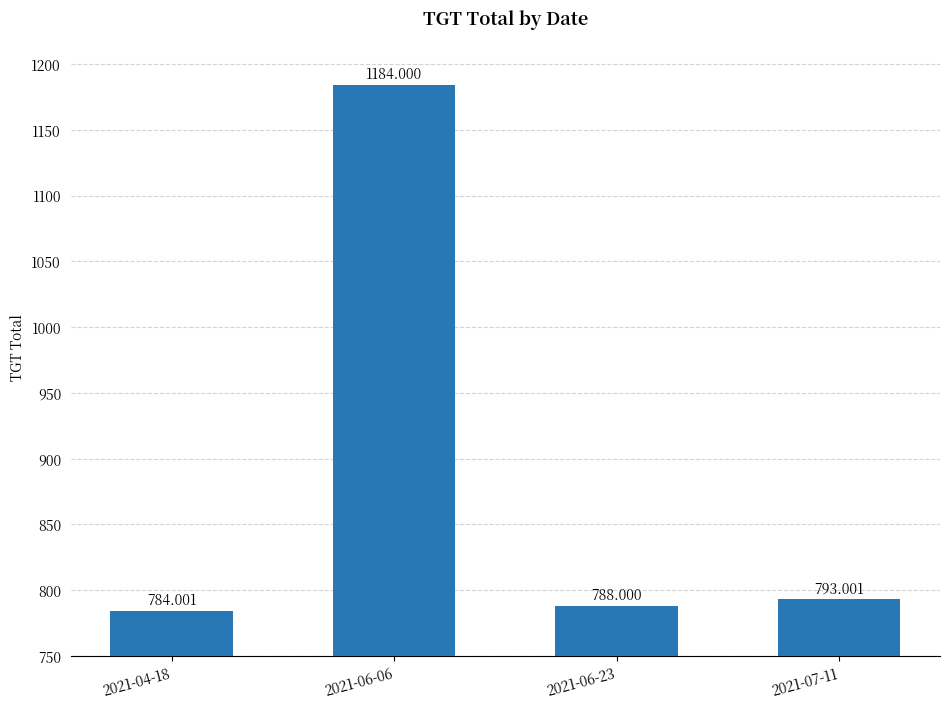

Is it true that the value at 2021-04-18 is 784.0?

True